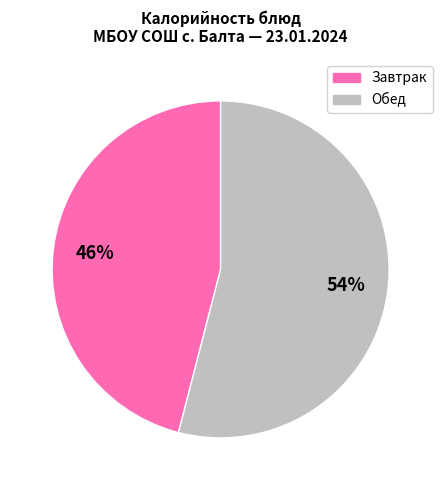

Is there any slice that represents more than half of the pie?

Yes